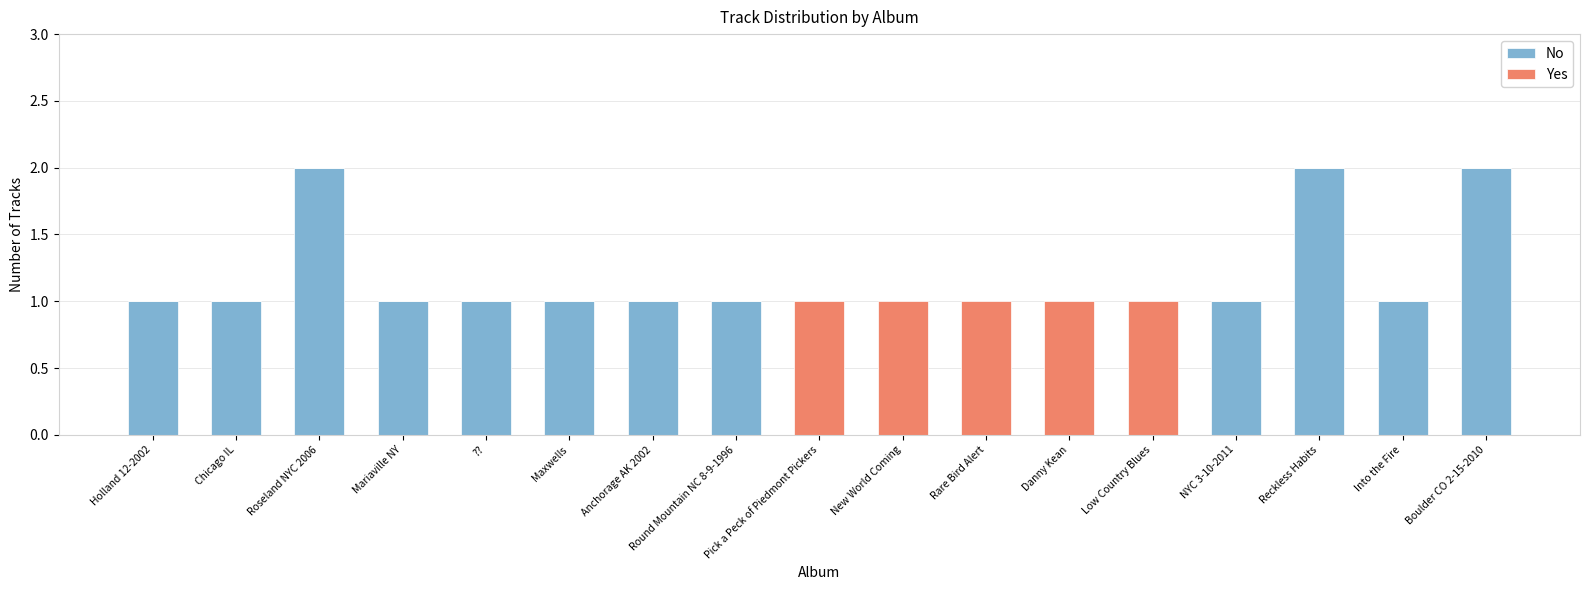

Is it true that No equals -1 at New World Coming?

False